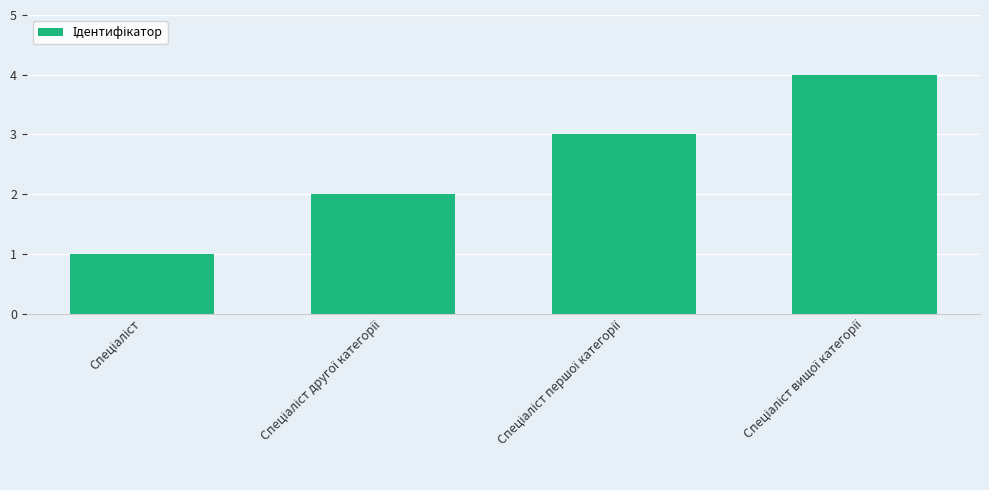

What is the sum of all values?

10